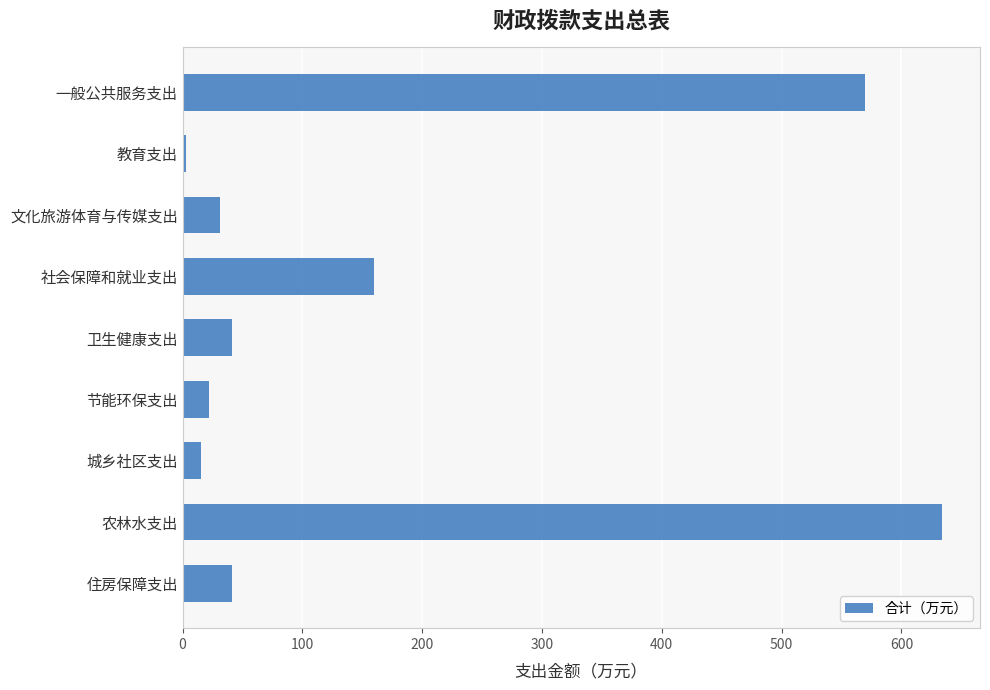

Which has a higher value, 社会保障和就业支出 or 城乡社区支出?

社会保障和就业支出